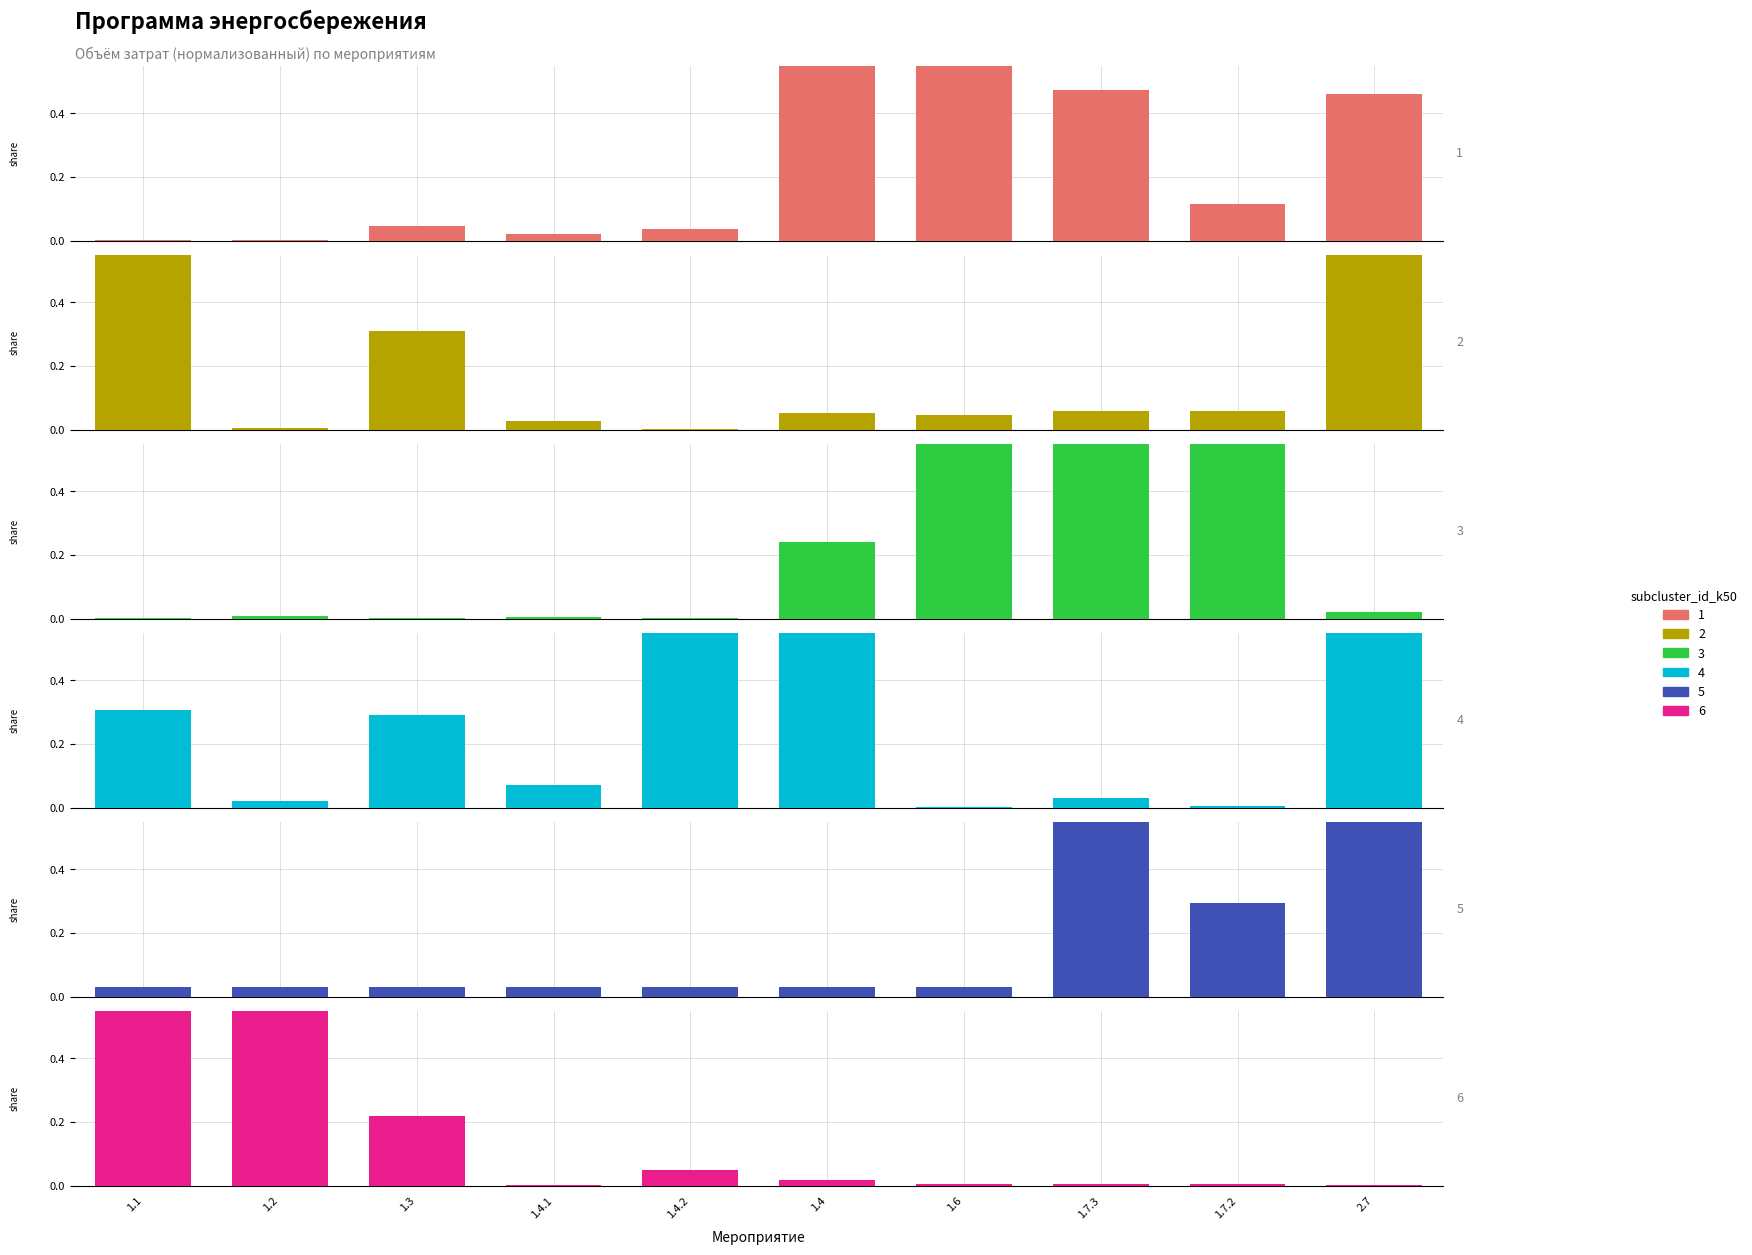

What is the total value across all series at 1.4.2?

1.1